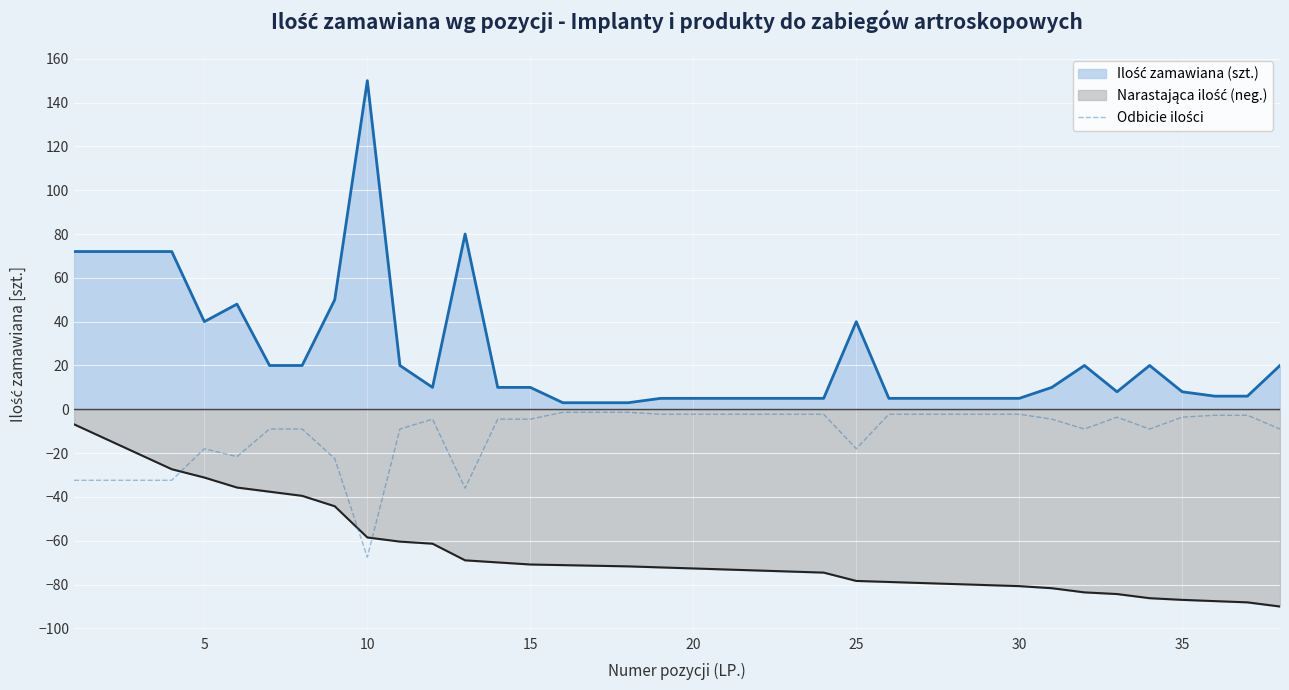

What is the greatest value displayed?

150.0